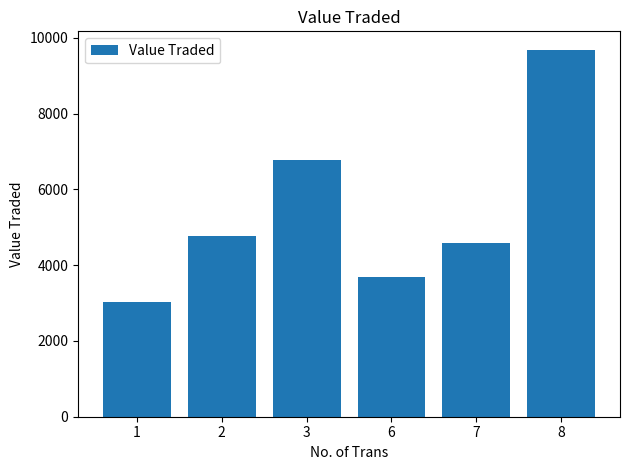

Reading left to right, transcribe all the data shown in this chart.

3035	4780	6773	3698	4596	9686